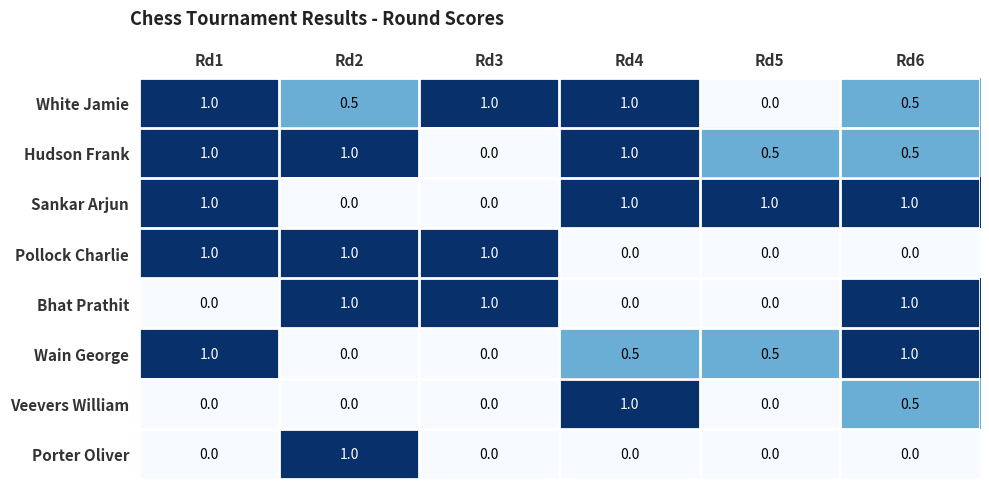

What is the greatest value displayed?

1.0